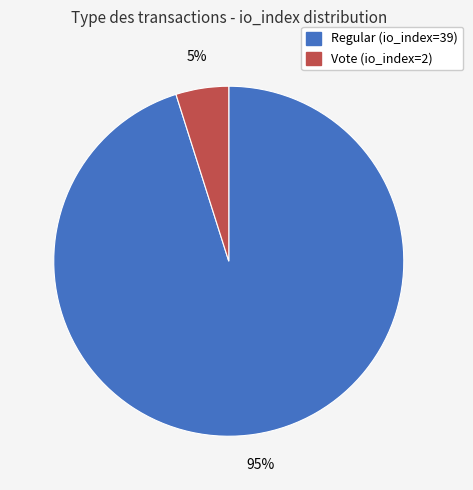

To the nearest percent, what is the difference between the Vote (io_index=2) and Regular (io_index=39) slice percentages?

90%